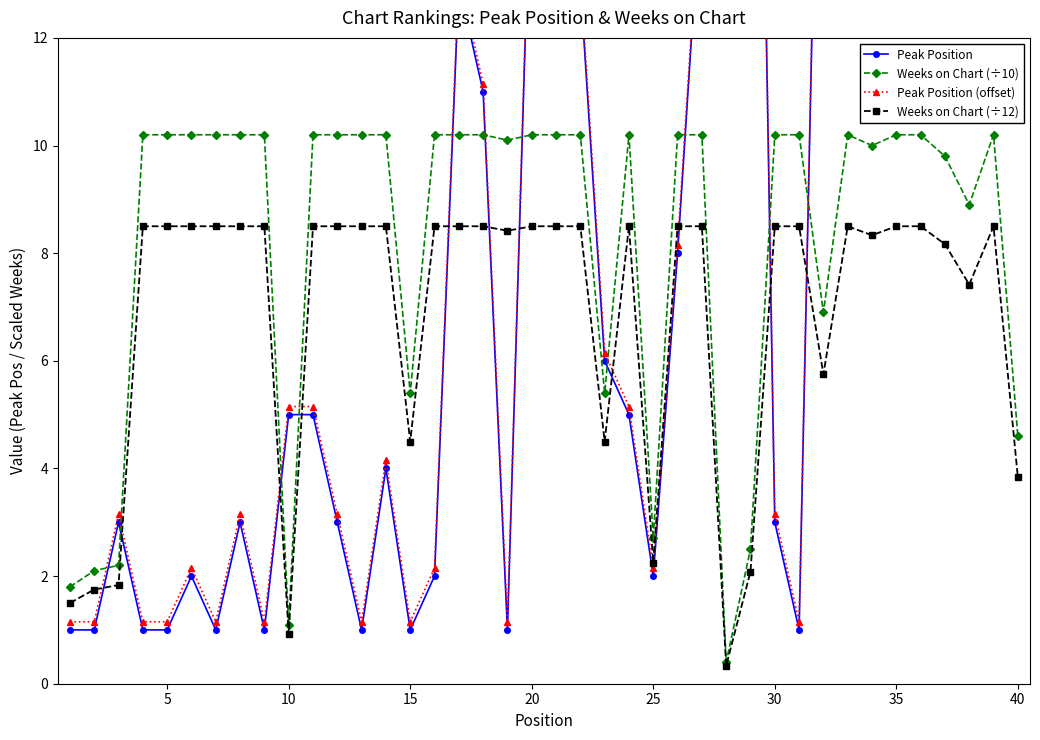

Reading right to left, extract all data points from this chart.

Peak Position: 28.0	13.0	28.0	29.0	13.0	25.0	19.0	14.0	22.0	1.0	3.0	29.0	28.0	15.0	8.0	2.0	5.0	6.0	13.0	14.0	16.0	1.0	11.0	13.0	2.0	1.0	4.0	1.0	3.0	5.0	5.0	1.0	3.0	1.0	2.0	1.0	1.0	3.0	1.0	1.0
Weeks on Chart (÷10): 4.6	10.2	8.9	9.8	10.2	10.2	10.0	10.2	6.9	10.2	10.2	2.5	0.4	10.2	10.2	2.7	10.2	5.4	10.2	10.2	10.2	10.1	10.2	10.2	10.2	5.4	10.2	10.2	10.2	10.2	1.1	10.2	10.2	10.2	10.2	10.2	10.2	2.2	2.1	1.8
Peak Position (offset): 28.1	13.2	28.1	29.1	13.2	25.1	19.1	14.2	22.1	1.1	3.1	29.1	28.1	15.2	8.2	2.1	5.2	6.2	13.2	14.2	16.1	1.1	11.2	13.2	2.1	1.1	4.2	1.1	3.1	5.2	5.2	1.1	3.1	1.1	2.1	1.1	1.1	3.1	1.1	1.1
Weeks on Chart (÷12): 3.8	8.5	7.4	8.2	8.5	8.5	8.3	8.5	5.8	8.5	8.5	2.1	0.3	8.5	8.5	2.2	8.5	4.5	8.5	8.5	8.5	8.4	8.5	8.5	8.5	4.5	8.5	8.5	8.5	8.5	0.9	8.5	8.5	8.5	8.5	8.5	8.5	1.8	1.8	1.5